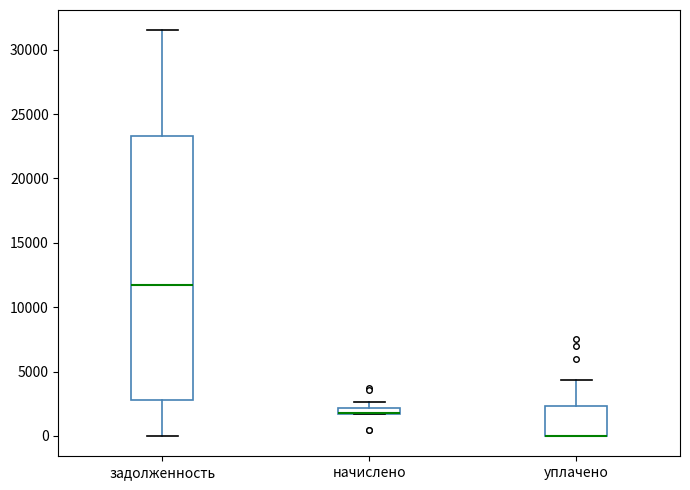

Where is the upper edge of the box for начислено on the y-axis? The values are not printed on the chart, so give them approximately, as read against the axis.

2000